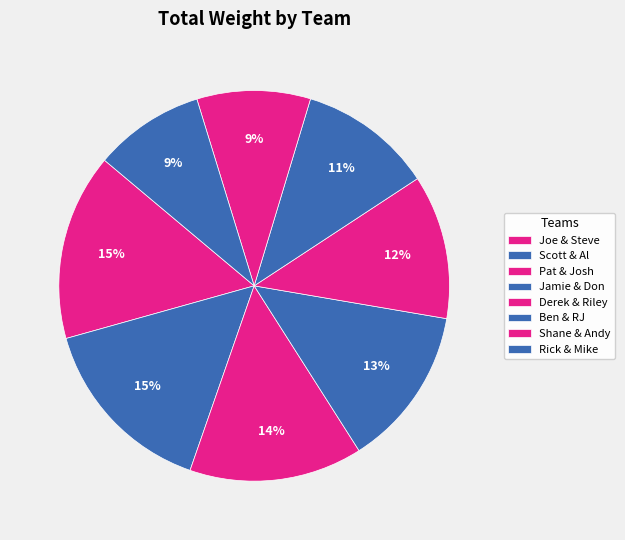

How many slices are in this pie chart?

8